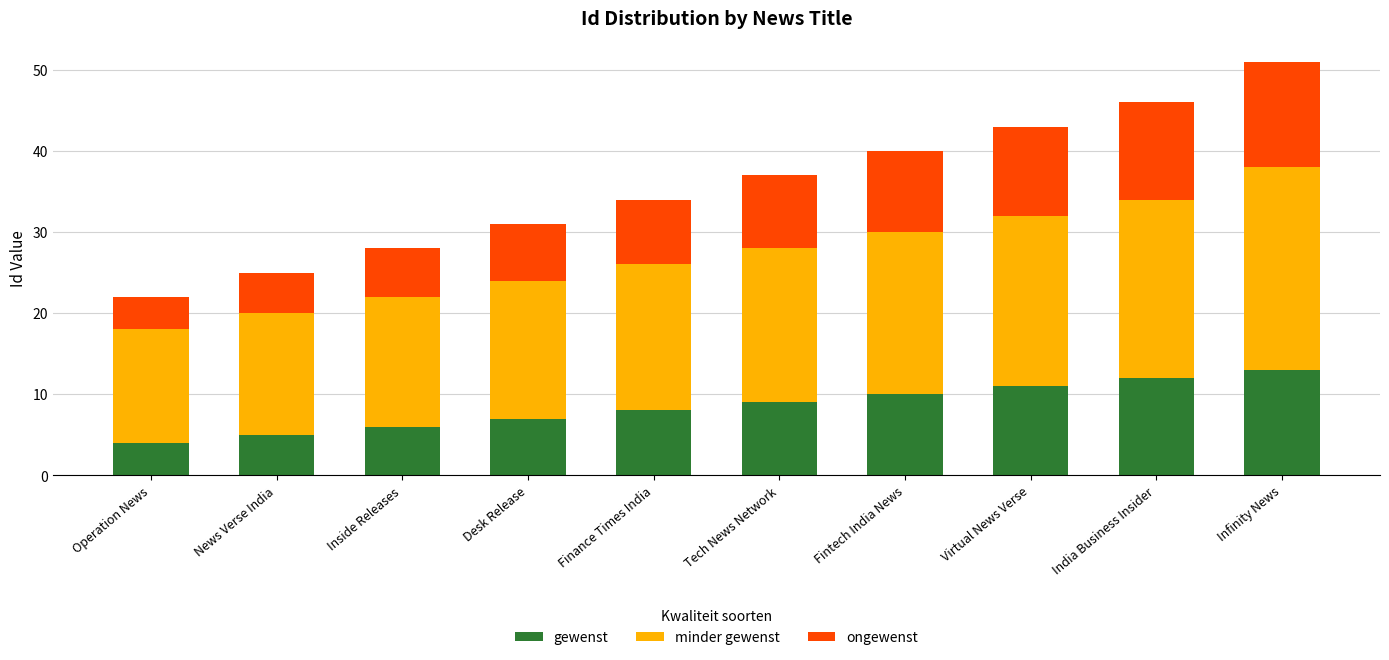

What is the total value across all series at Finance Times India?

34